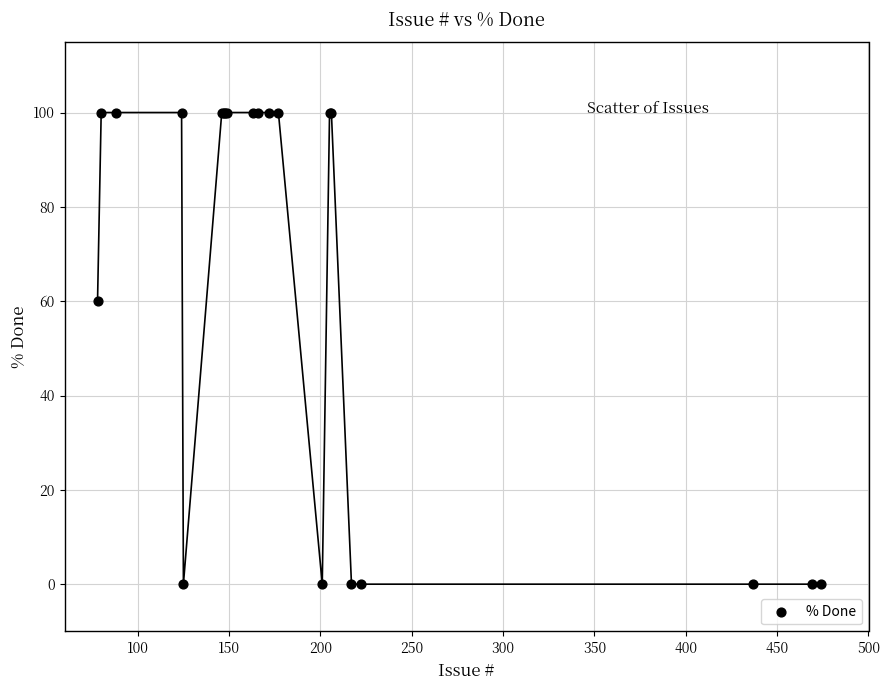

What Y value in the scatter plot is closest to 50?

60